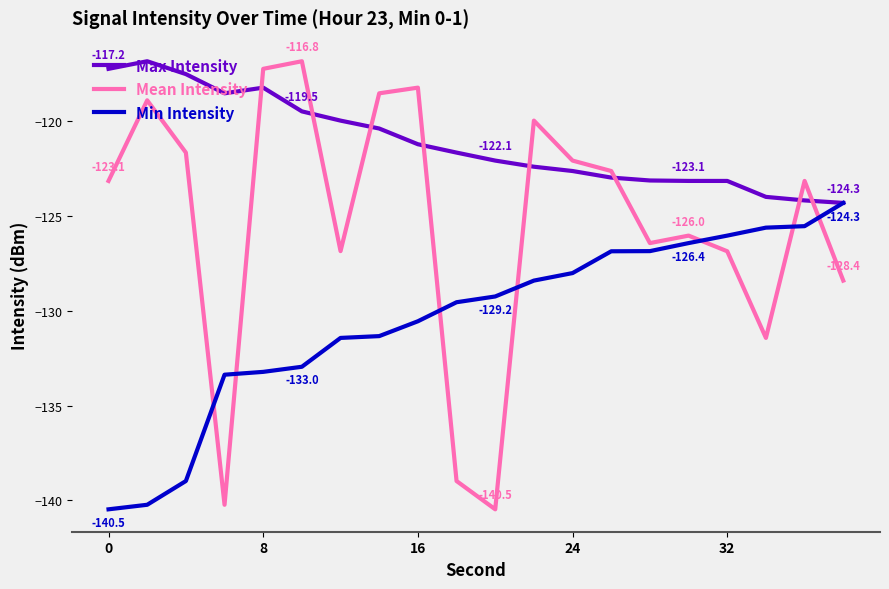

What is the difference between the maximum and minimum values in the Max Intensity series?

7.5